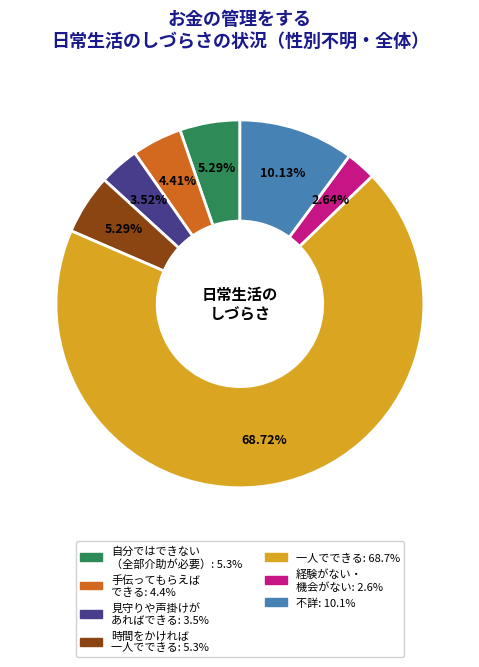

Count the number of slices in the pie.

7